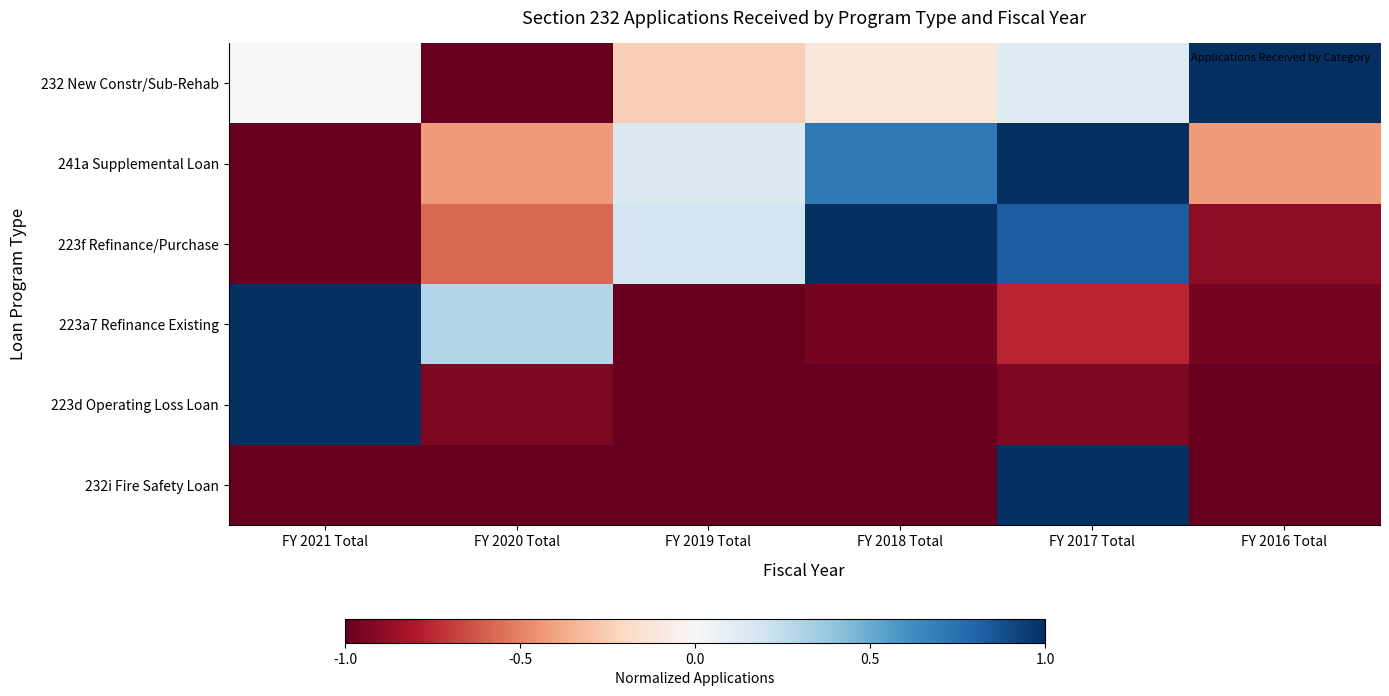

Reading left to right, what are all the values shown in this chart?

232 New Constr/Sub-Rehab: FY 2021 Total=0.0	FY 2020 Total=-1.0	FY 2019 Total=-0.2	FY 2018 Total=-0.1	FY 2017 Total=0.1	FY 2016 Total=1.0
241a Supplemental Loan: FY 2021 Total=-1.0	FY 2020 Total=-0.4	FY 2019 Total=0.1	FY 2018 Total=0.7	FY 2017 Total=1.0	FY 2016 Total=-0.4
223f Refinance/Purchase: FY 2021 Total=-1.0	FY 2020 Total=-0.6	FY 2019 Total=0.2	FY 2018 Total=1.0	FY 2017 Total=0.8	FY 2016 Total=-0.9
223a7 Refinance Existing: FY 2021 Total=1.0	FY 2020 Total=0.3	FY 2019 Total=-1.0	FY 2018 Total=-1.0	FY 2017 Total=-0.8	FY 2016 Total=-1.0
223d Operating Loss Loan: FY 2021 Total=1.0	FY 2020 Total=-0.9	FY 2019 Total=-1.0	FY 2018 Total=-1.0	FY 2017 Total=-0.9	FY 2016 Total=-1.0
232i Fire Safety Loan: FY 2021 Total=-1.0	FY 2020 Total=-1.0	FY 2019 Total=-1.0	FY 2018 Total=-1.0	FY 2017 Total=1.0	FY 2016 Total=-1.0